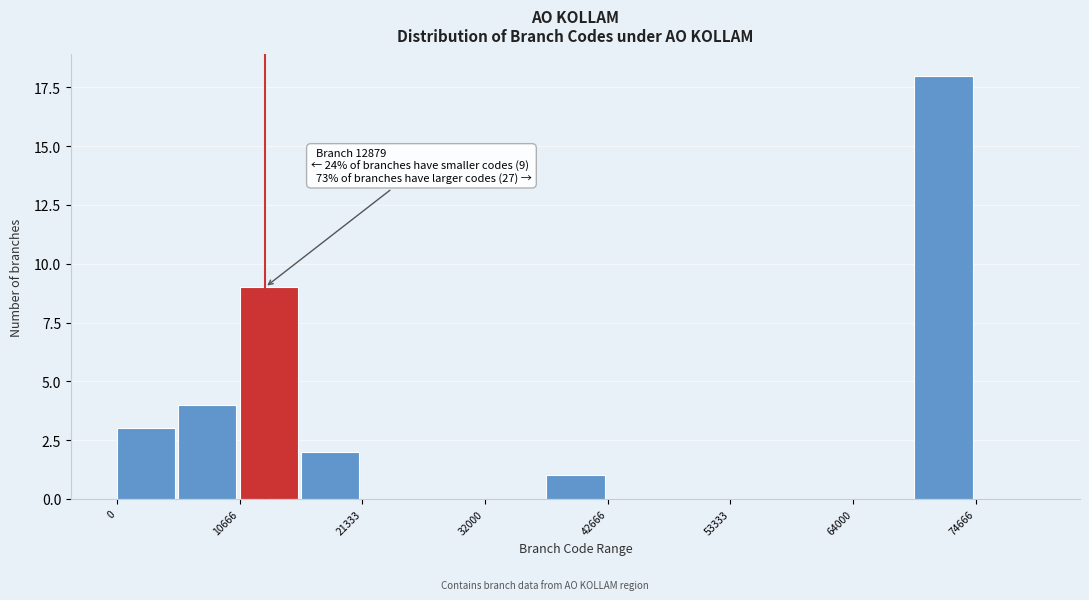

Around what value on the x-axis is the tallest bar? Give the approximate position of its centre, as read against the axis.

72000